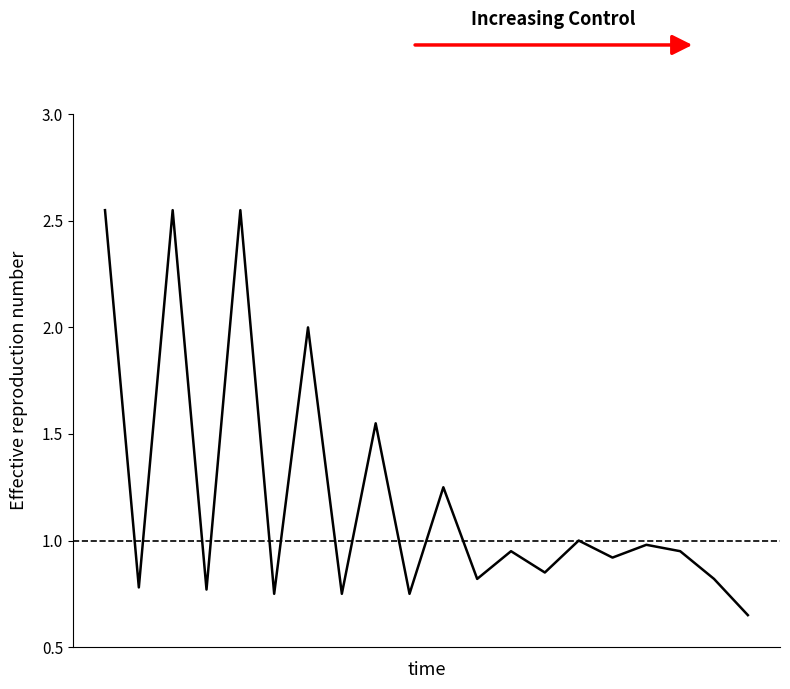

Reading right to left, extract all data points from this chart.

0.7	0.8	0.9	1.0	0.9	1.0	0.8	0.9	0.8	1.2	0.8	1.6	0.8	2.0	0.8	2.5	0.8	2.5	0.8	2.5